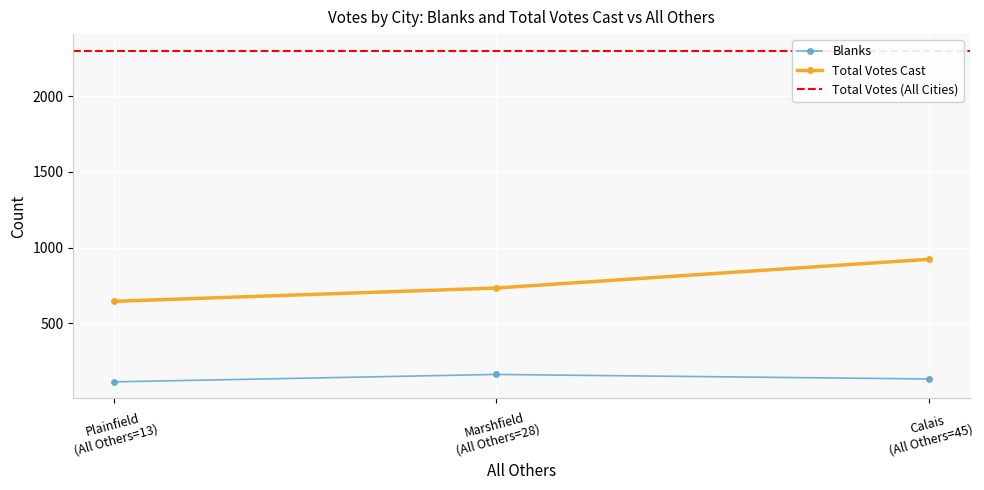

What is the value of the Blanks point at the 2nd from the left?

162